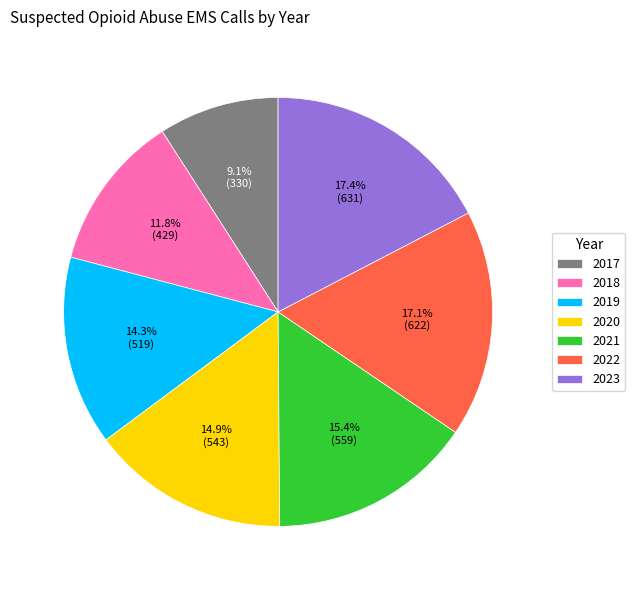

Do 2017 and 2019 together represent more than half of the pie?

No